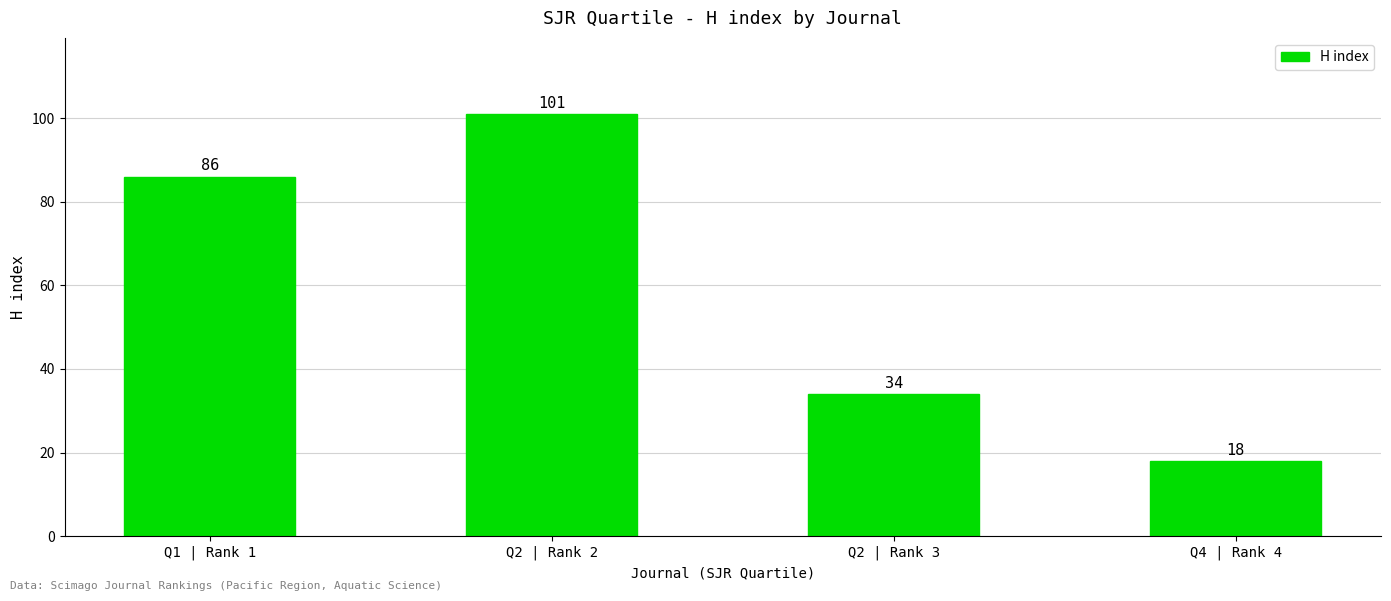

Are the bars horizontal?

No